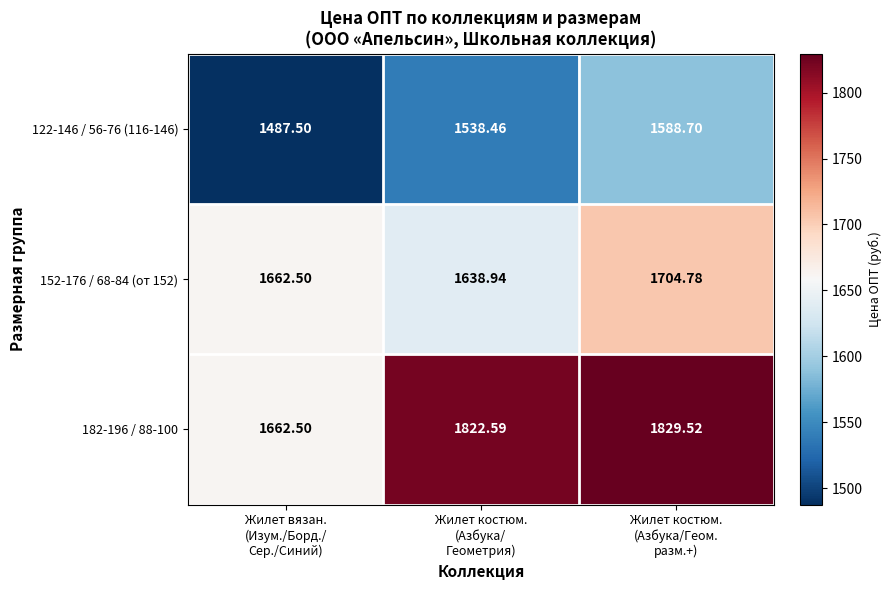

Between Жилет вязан.
(Изум./Борд./
Сер./Синий) and Жилет костюм.
(Азбука/Геом.
разм.+), which series saw the biggest shift?

182-196 / 88-100